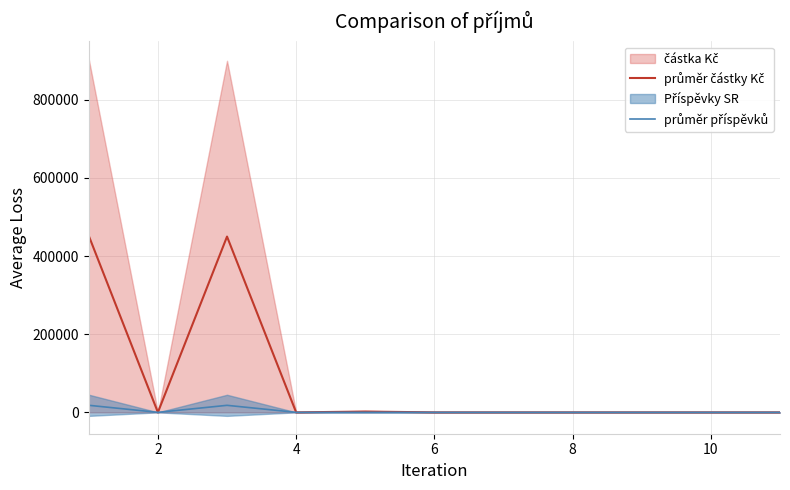

Between 8 and 9, which series saw the biggest shift?

průměr částky Kč